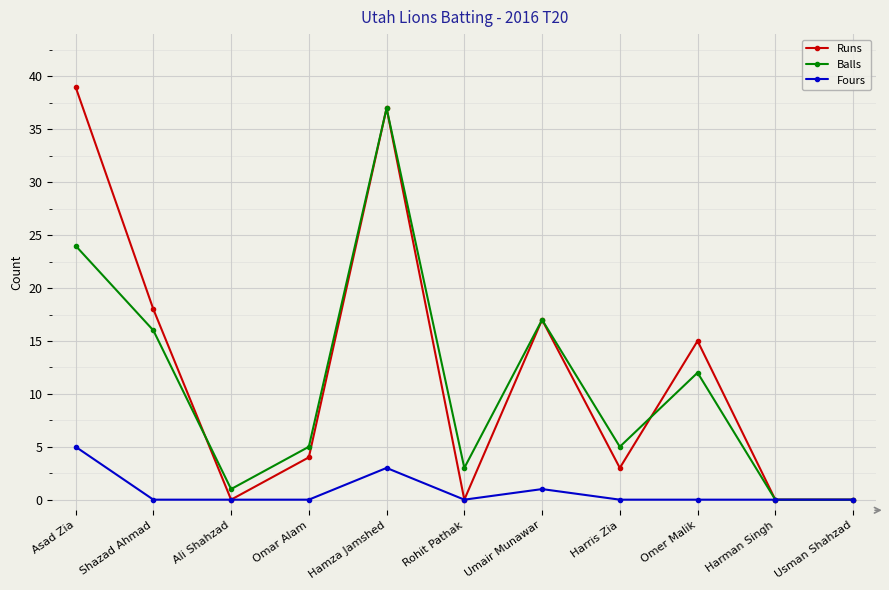

Reading right to left, list all the values displayed in this chart.

Runs: Usman Shahzad=0	Harman Singh=0	Omer Malik=15	Harris Zia=3	Umair Munawar=17	Rohit Pathak=0	Hamza Jamshed=37	Omar Alam=4	Ali Shahzad=0	Shazad Ahmad=18	Asad Zia=39
Balls: Usman Shahzad=0	Harman Singh=0	Omer Malik=12	Harris Zia=5	Umair Munawar=17	Rohit Pathak=3	Hamza Jamshed=37	Omar Alam=5	Ali Shahzad=1	Shazad Ahmad=16	Asad Zia=24
Fours: Usman Shahzad=0	Harman Singh=0	Omer Malik=0	Harris Zia=0	Umair Munawar=1	Rohit Pathak=0	Hamza Jamshed=3	Omar Alam=0	Ali Shahzad=0	Shazad Ahmad=0	Asad Zia=5